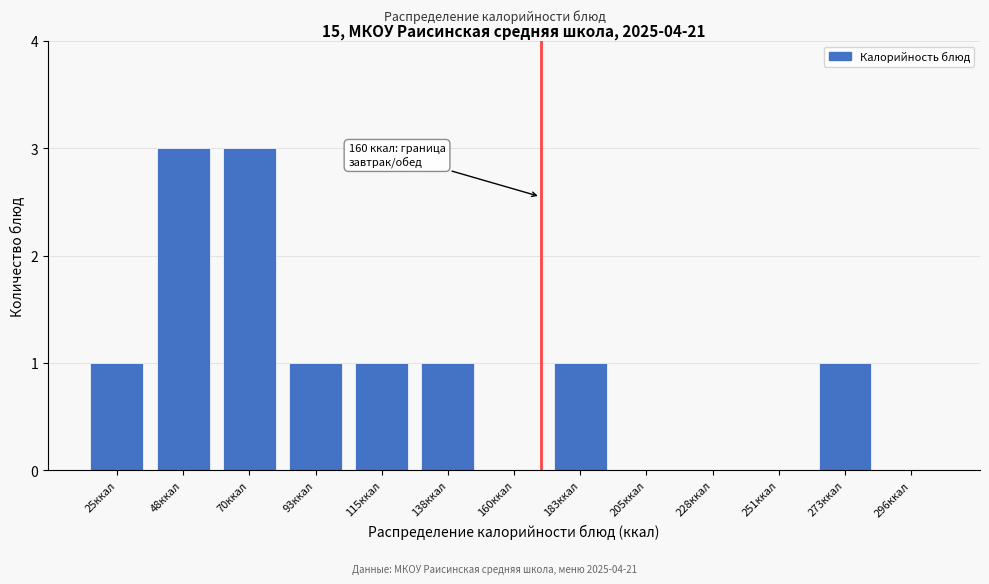

Reading left to right, extract all data points from this chart.

25ккал=1	48ккал=3	70ккал=3	93ккал=1	115ккал=1	138ккал=1	160ккал=0	183ккал=1	205ккал=0	228ккал=0	251ккал=0	273ккал=1	296ккал=0